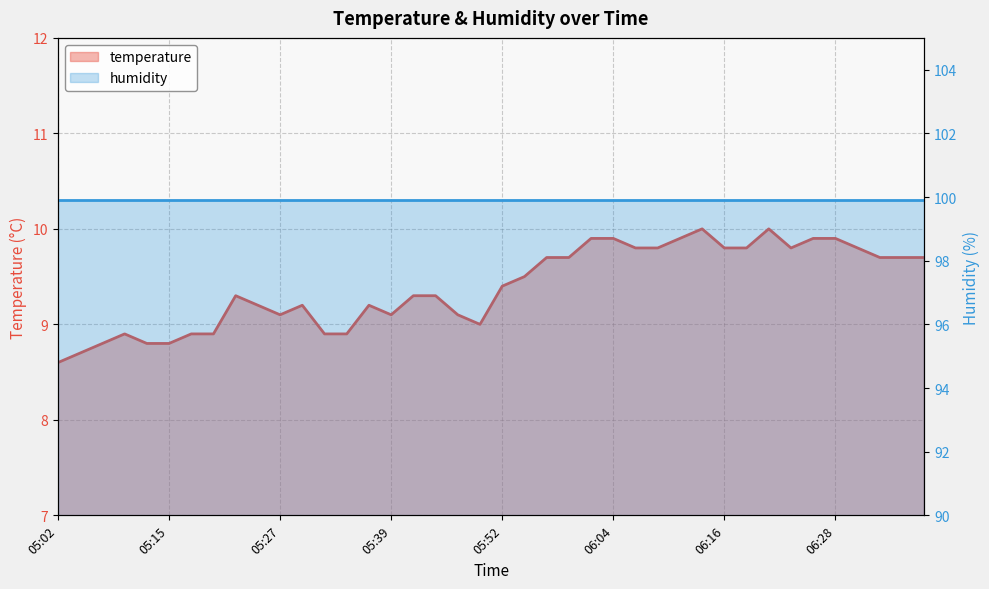

What is the label of the 36th point from the left?

06:28